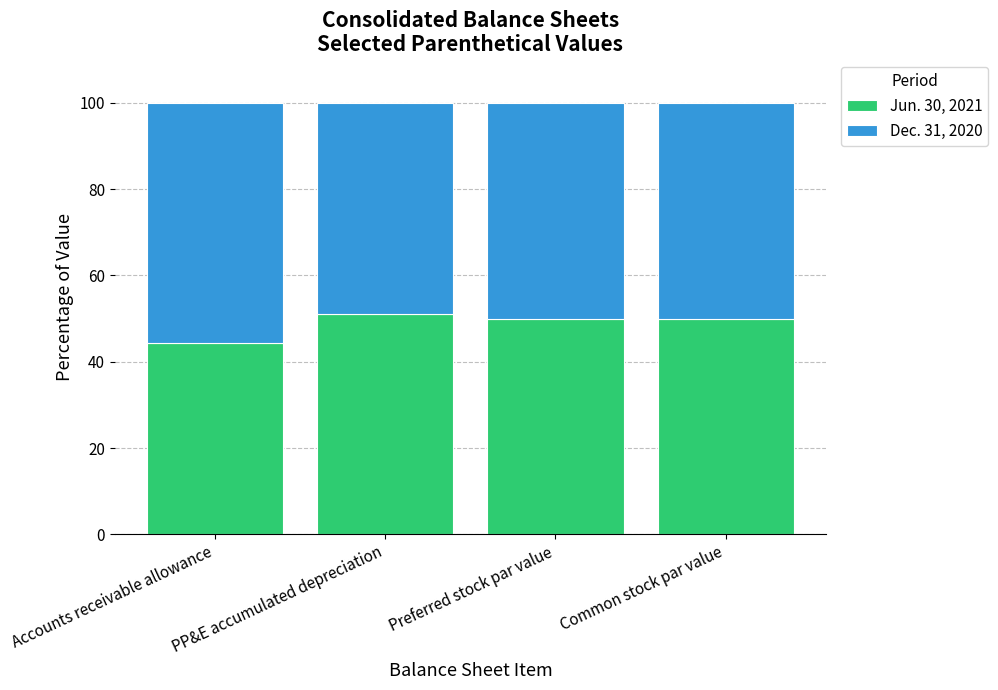

What is the total value across all series at Accounts receivable allowance?

100.0